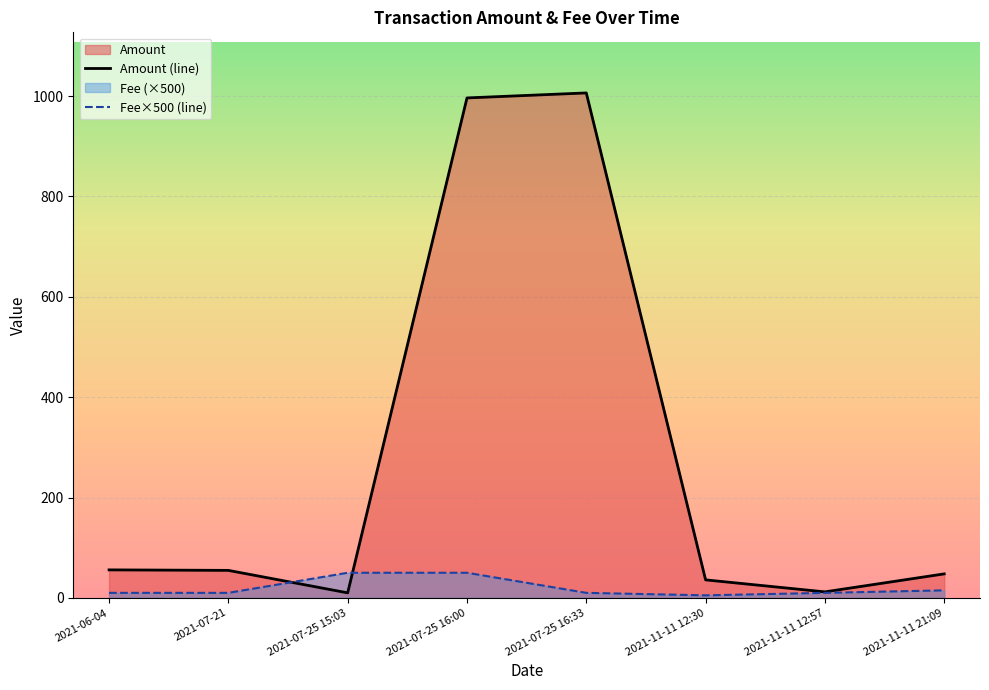

What is the label of the 6th point from the left?

2021-11-11 12:30